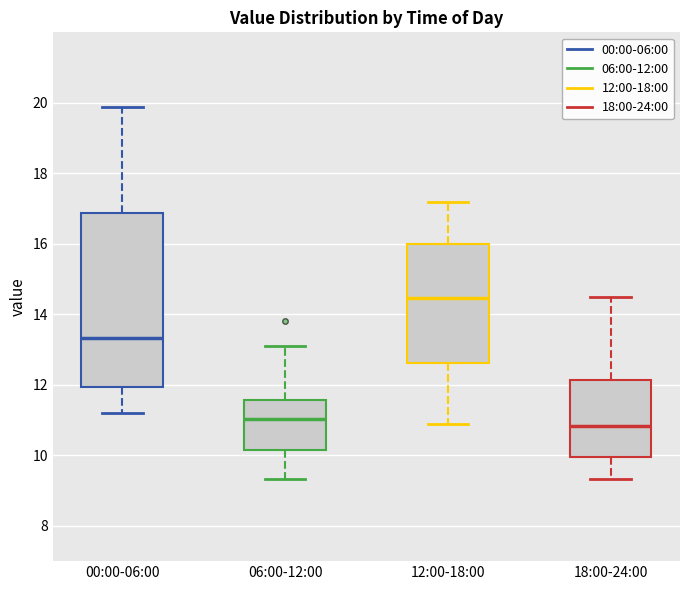

Where is the upper edge of the box for 18:00-24:00 on the y-axis? The values are not printed on the chart, so give them approximately, as read against the axis.

12.2